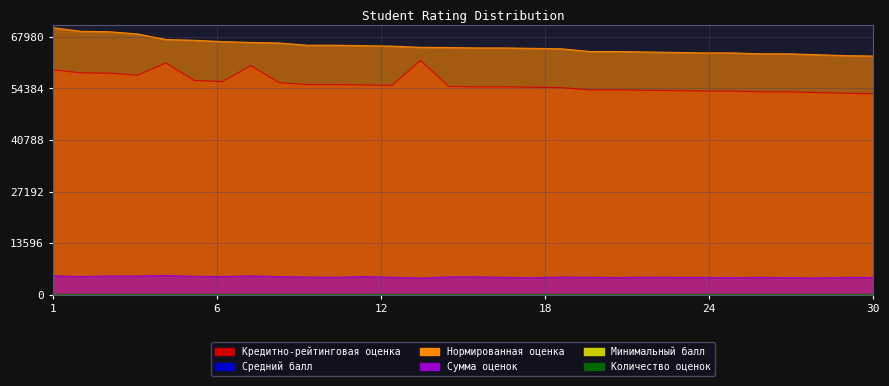

At which category does the chart reach its peak across all series?

1